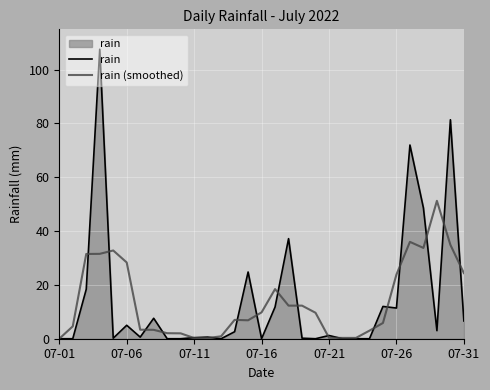

Rank the series by their maximum value, from highest to lowest.

rain, rain (smoothed)